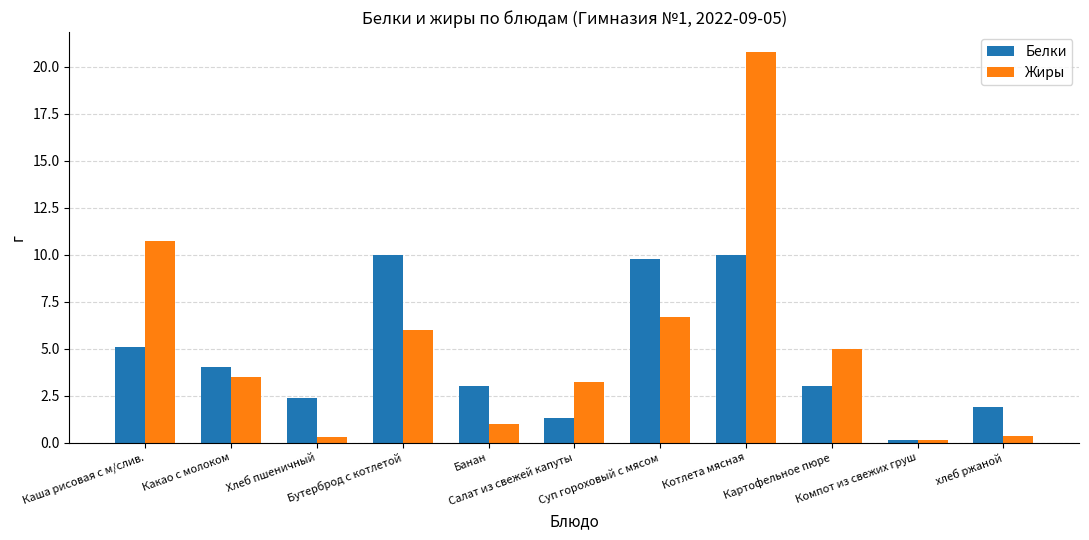

List the series in order of their peak value, lowest first.

Белки, Жиры